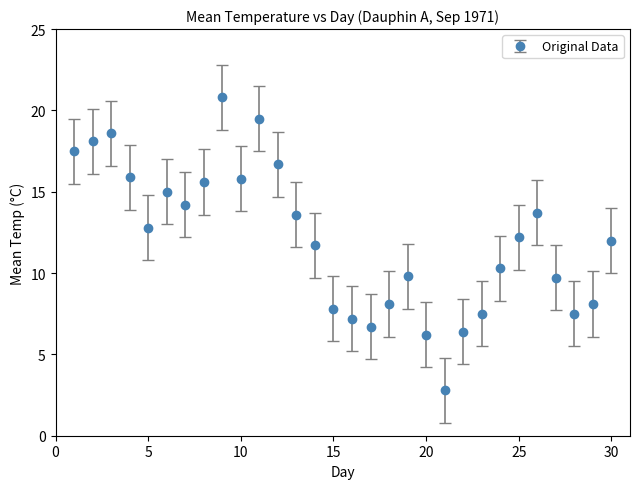

What is the greatest value displayed?

20.8